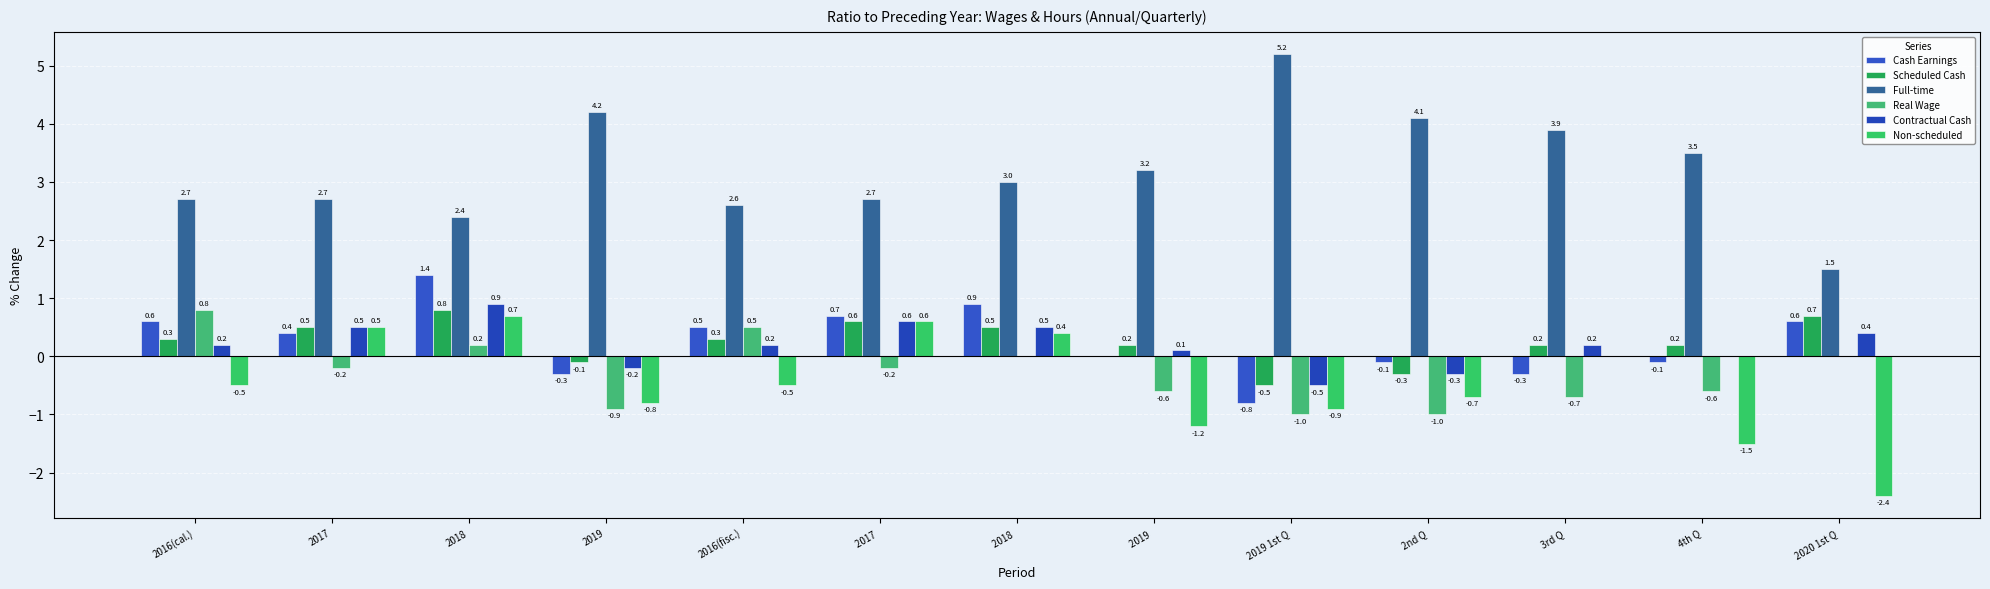

How many values in the Scheduled Cash series exceed 0?

10